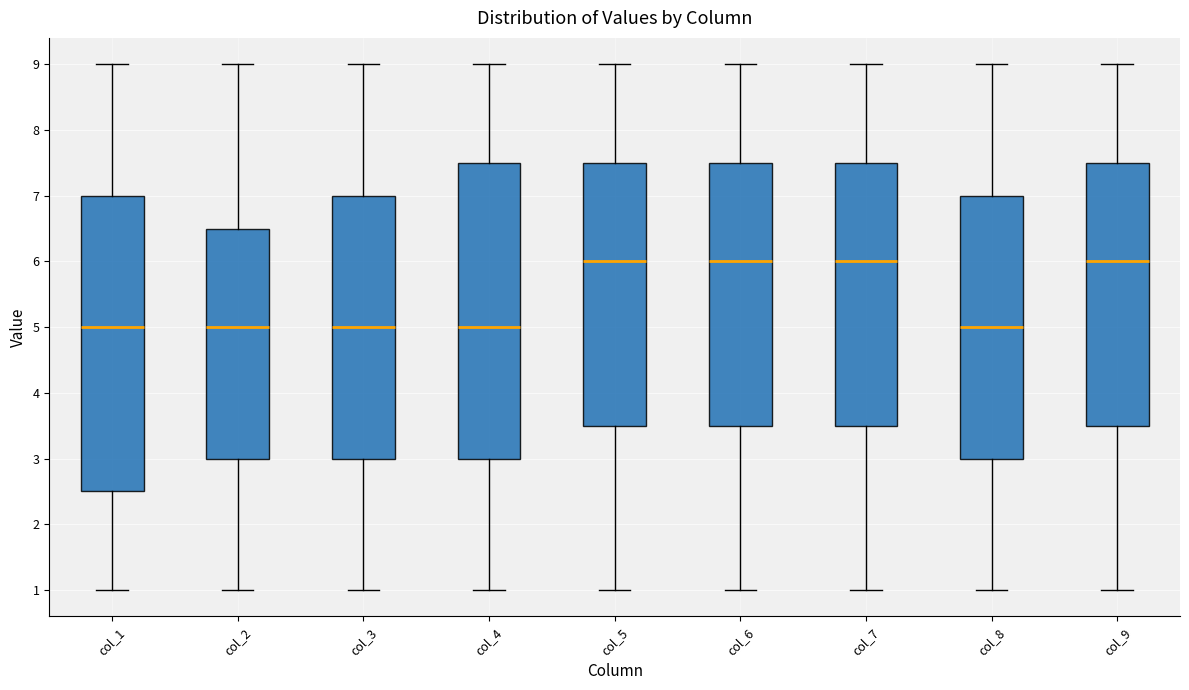

Reading left to right, read every box against the y-axis: the position of its median line, the range the box covers, and the ends of its whiskers. The values are not printed on the chart, so give them approximately, as read against the axis.

col_1: median 5.0, box 2.5 to 7.0, whiskers 1.0 to 9.0
col_2: median 5.0, box 3.0 to 6.5, whiskers 1.0 to 9.0
col_3: median 5.0, box 3.0 to 7.0, whiskers 1.0 to 9.0
col_4: median 5.0, box 3.0 to 7.5, whiskers 1.0 to 9.0
col_5: median 6.0, box 3.5 to 7.5, whiskers 1.0 to 9.0
col_6: median 6.0, box 3.5 to 7.5, whiskers 1.0 to 9.0
col_7: median 6.0, box 3.5 to 7.5, whiskers 1.0 to 9.0
col_8: median 5.0, box 3.0 to 7.0, whiskers 1.0 to 9.0
col_9: median 6.0, box 3.5 to 7.5, whiskers 1.0 to 9.0